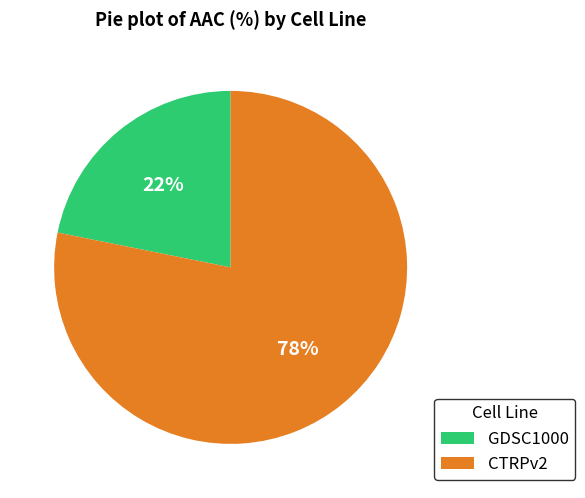

To the nearest percent, what portion does GDSC1000 represent?

22%